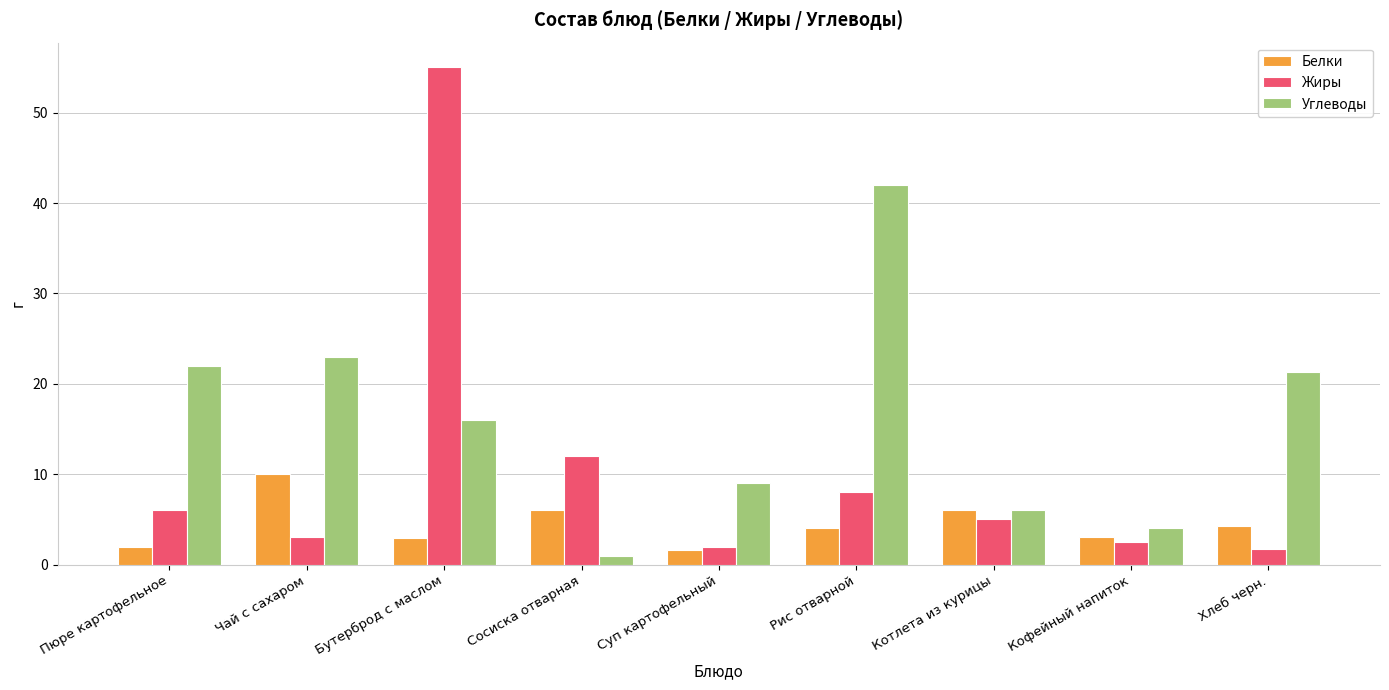

The value of Белки at Котлета из курицы is 3.1. True or false?

False